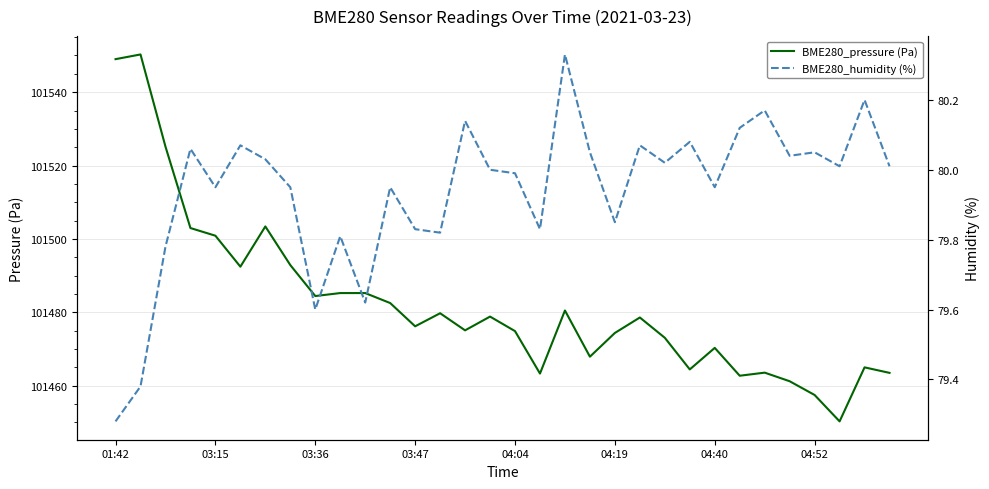

Count the number of data series in this chart.

2